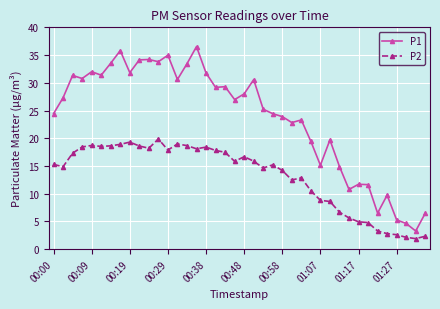

True or false: P1 and P2 cross at least once.

False